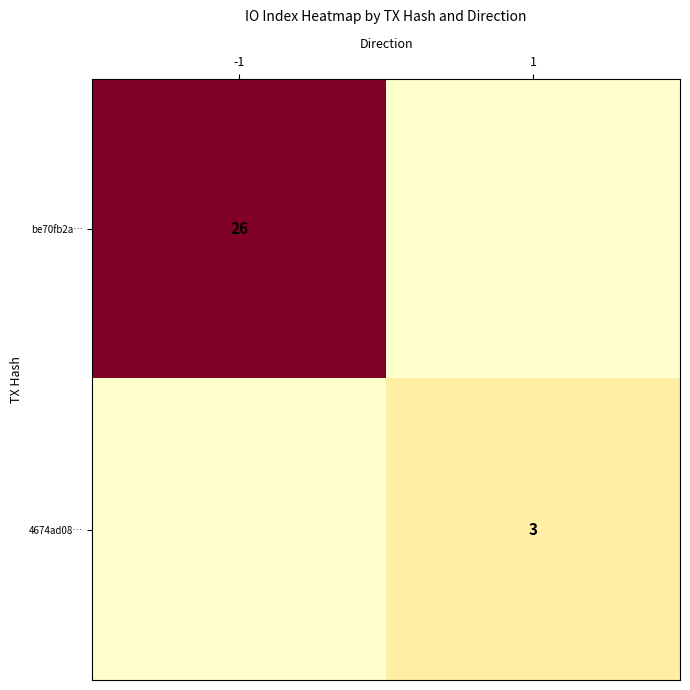

What is the difference between the highest and lowest values at 1?

3